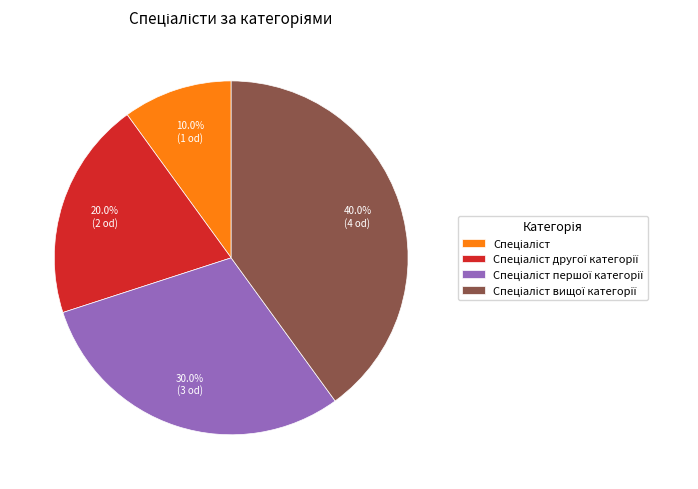

Does any single category account for the majority?

No